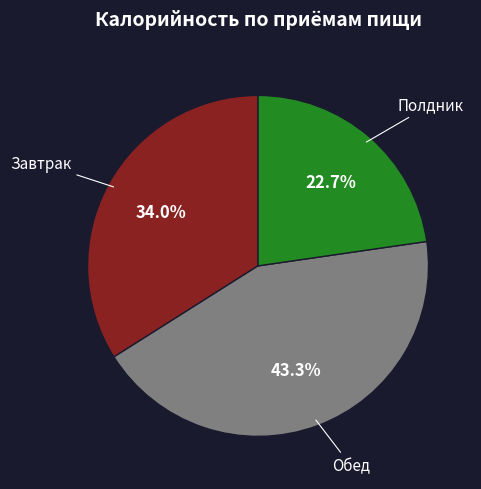

Is there any slice that represents more than half of the pie?

No